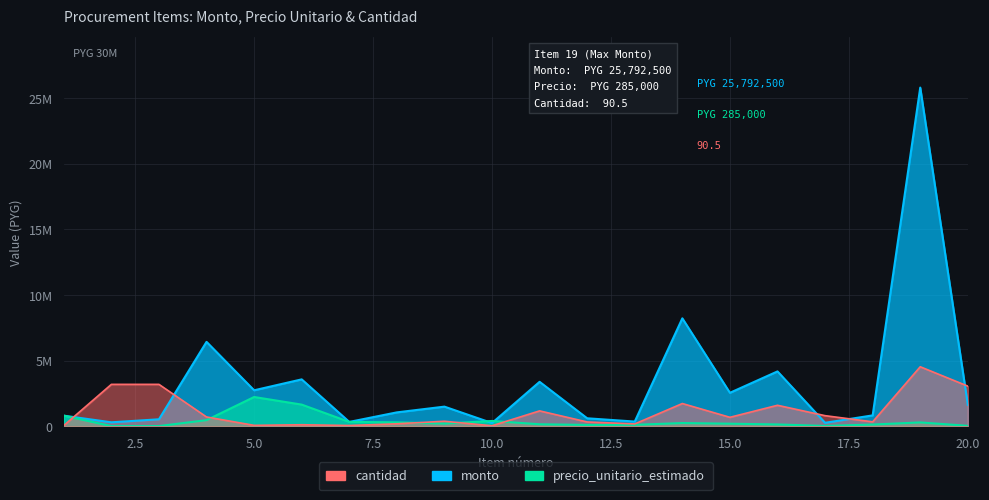

Where does the monto series first go above 1487767?

4